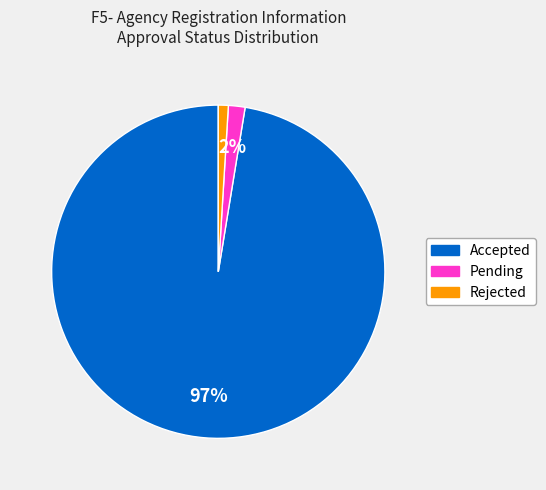

What is the largest slice in the pie chart?

Accepted